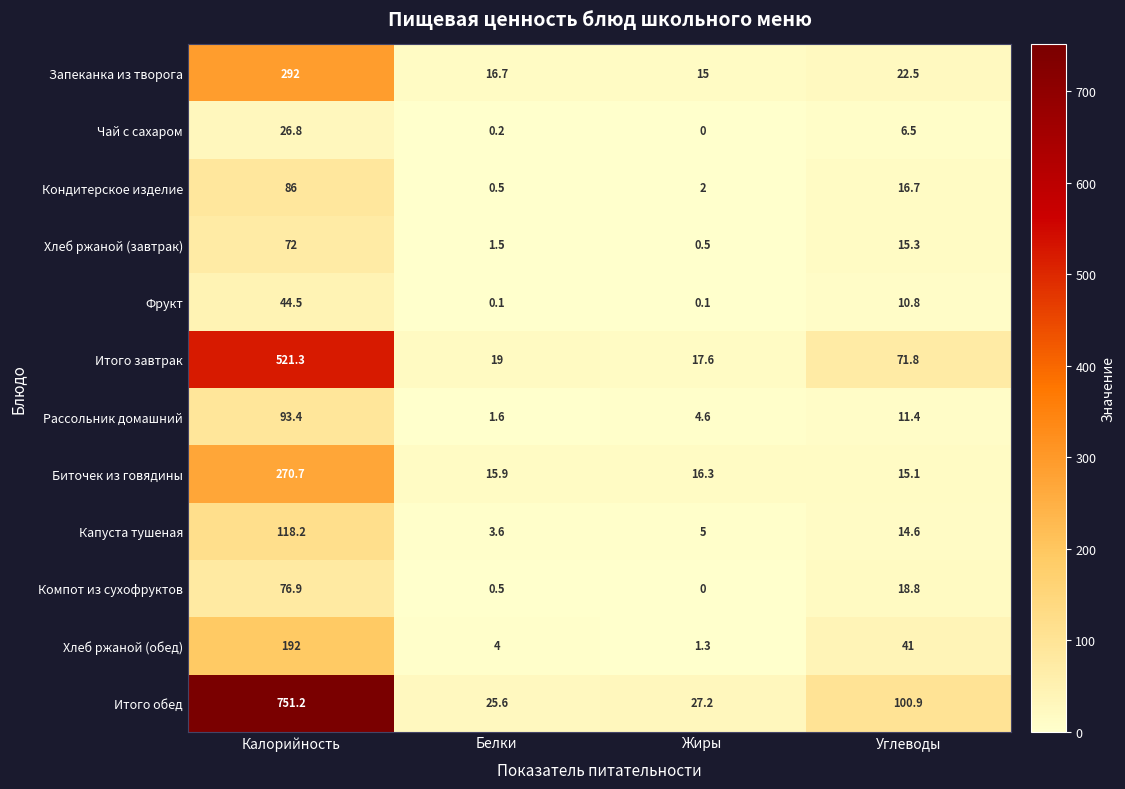

Is it true that Итого обед equals 751.2 at Калорийность?

True